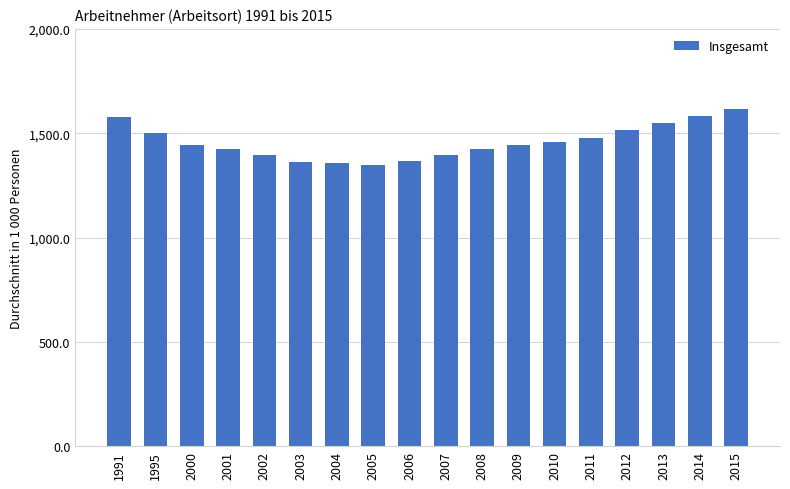

What is the maximum value shown in the chart?

1617.6